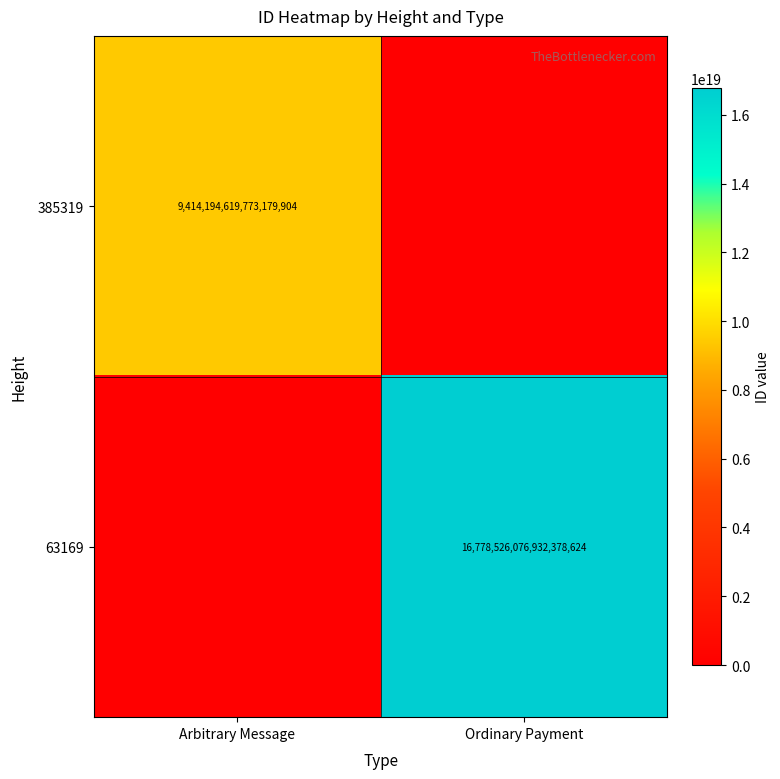

The value of 63169 at Ordinary Payment is 16778526076932378624. True or false?

True